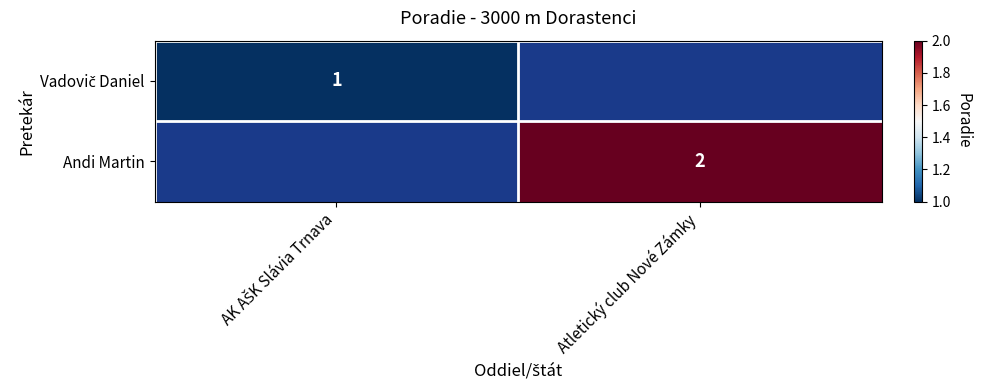

Is it true that Andi Martin equals 1 at Atletický club Nové Zámky?

False